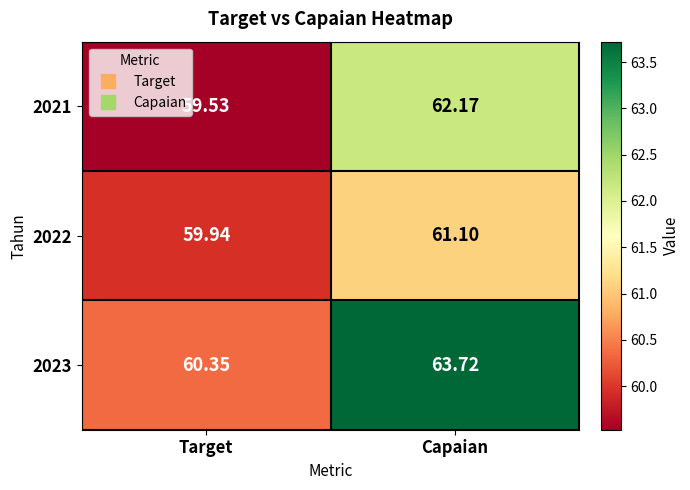

List the labels in order of 2021 value, smallest first.

Target, Capaian